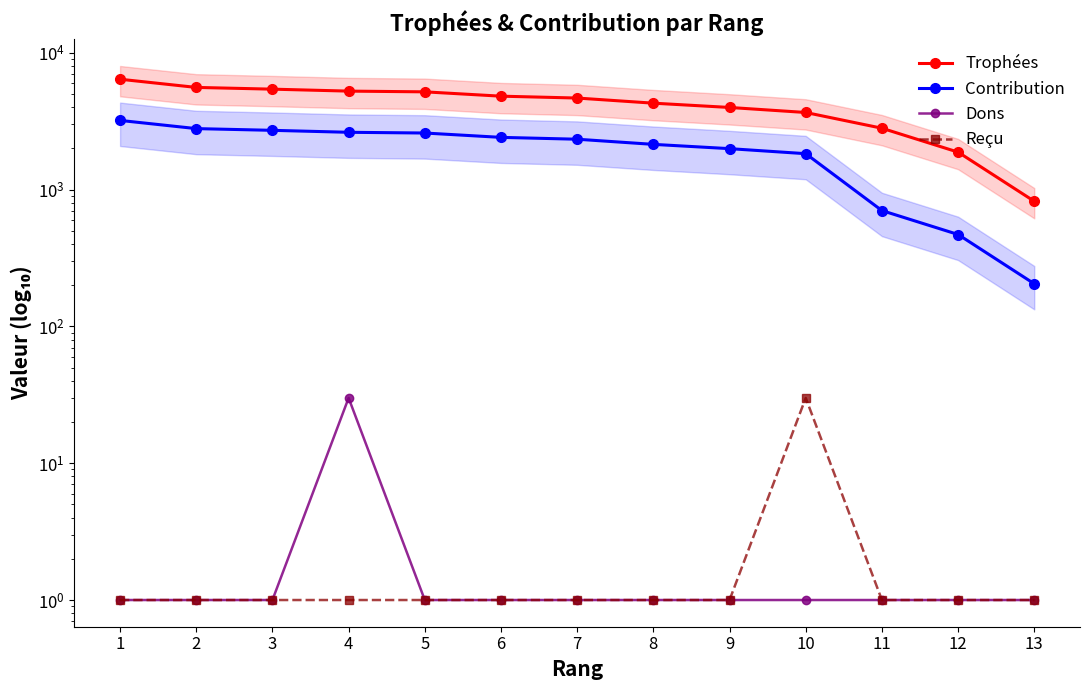

Which series has the widest spread of values?

Trophées